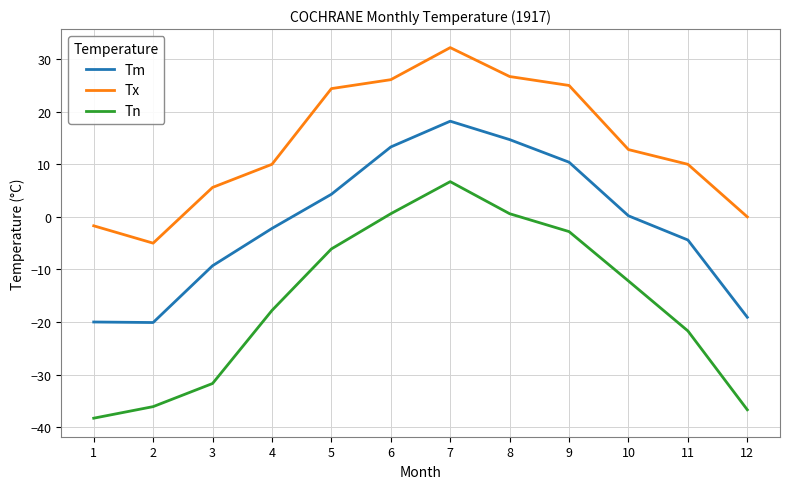

True or false: Tx has a value of -8.6 at 2.

False